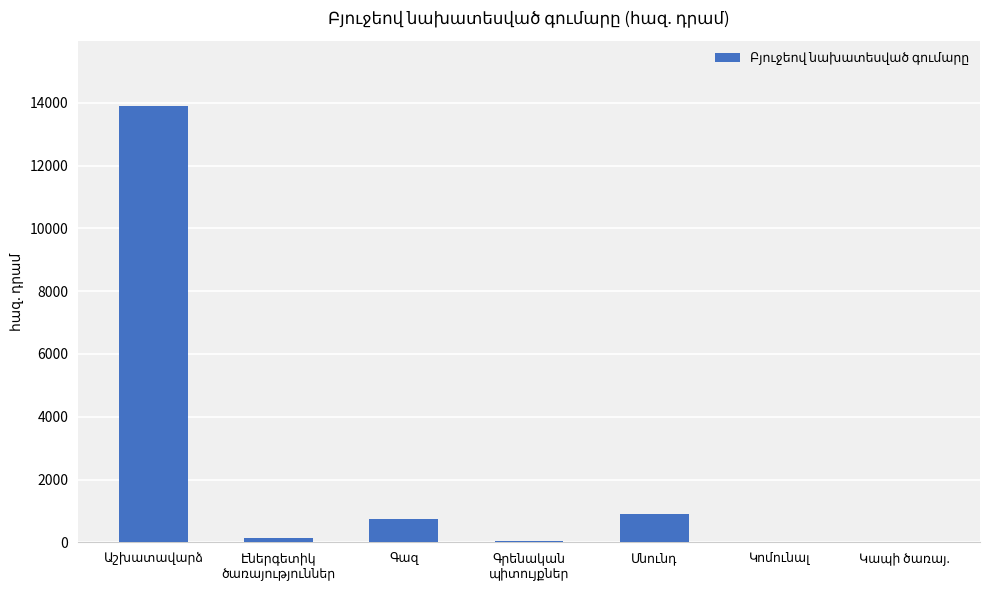

What is the maximum value shown in the chart?

13899.7